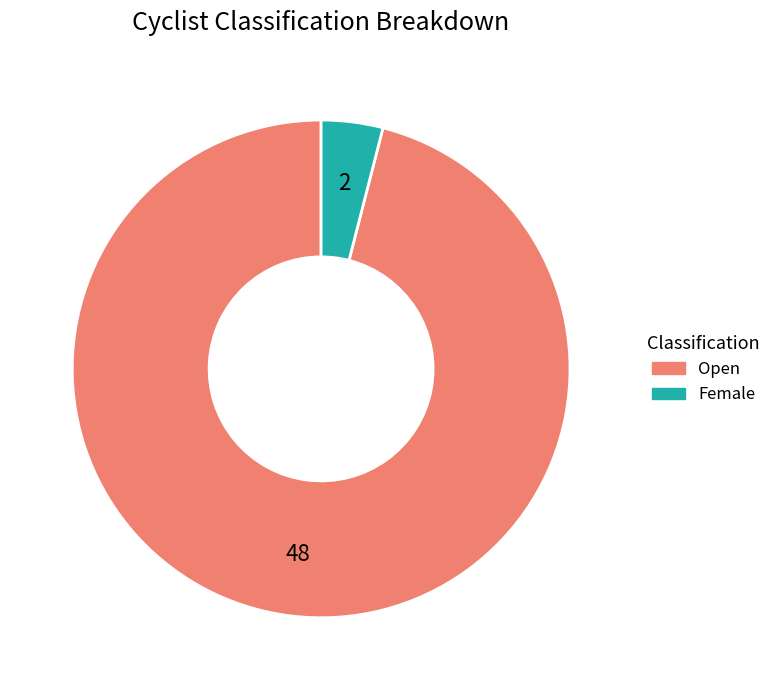

Is it true that Open is 96% of the pie?

True